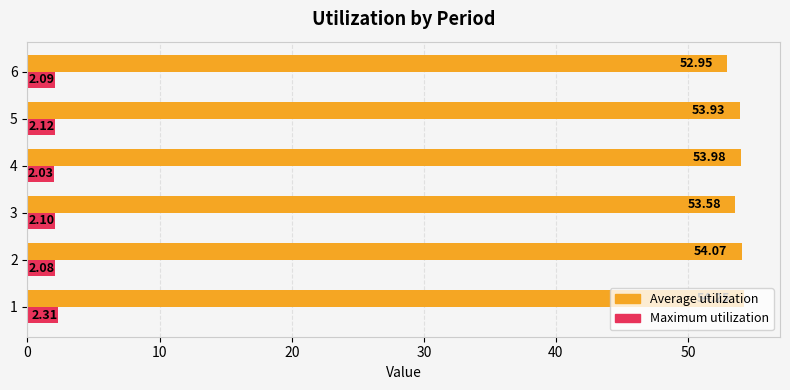

List the series in order of their overall mean, lowest first.

Maximum utilization, Average utilization